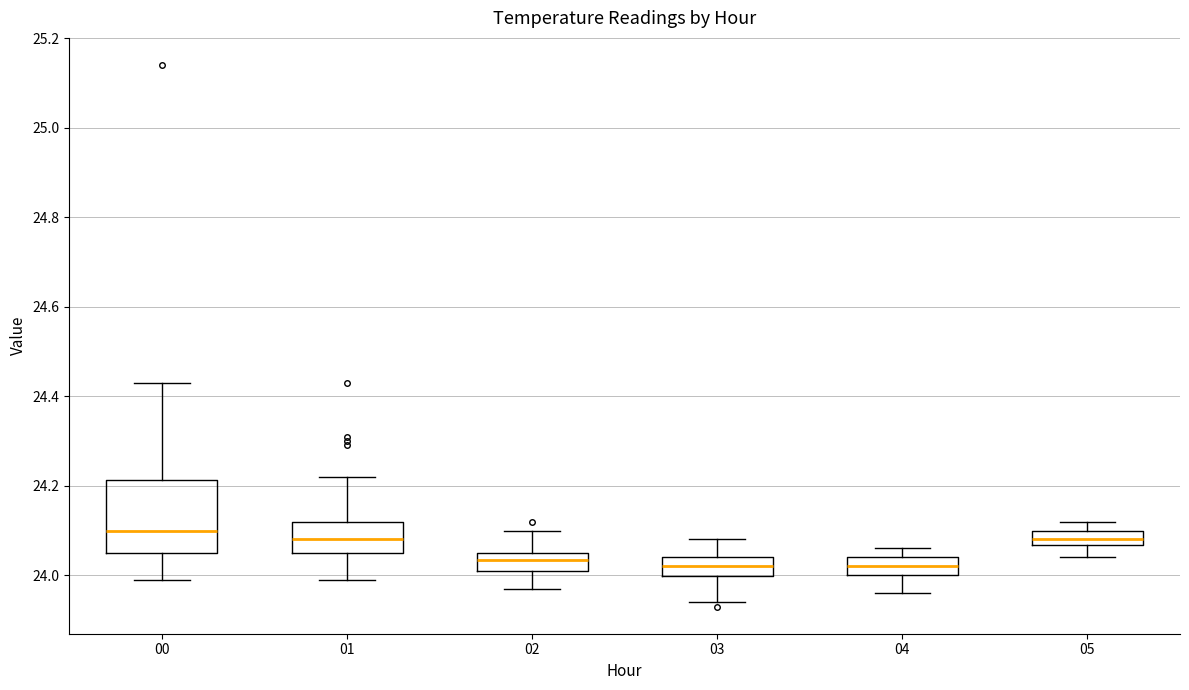

Which box's median line is the highest?

00